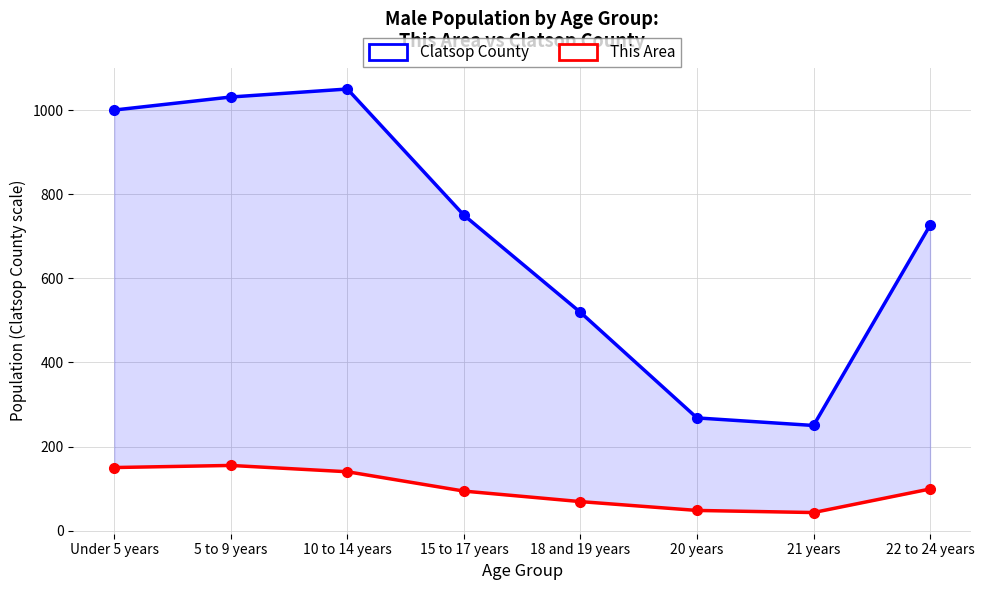

How many data points in This Area are above 99?

3